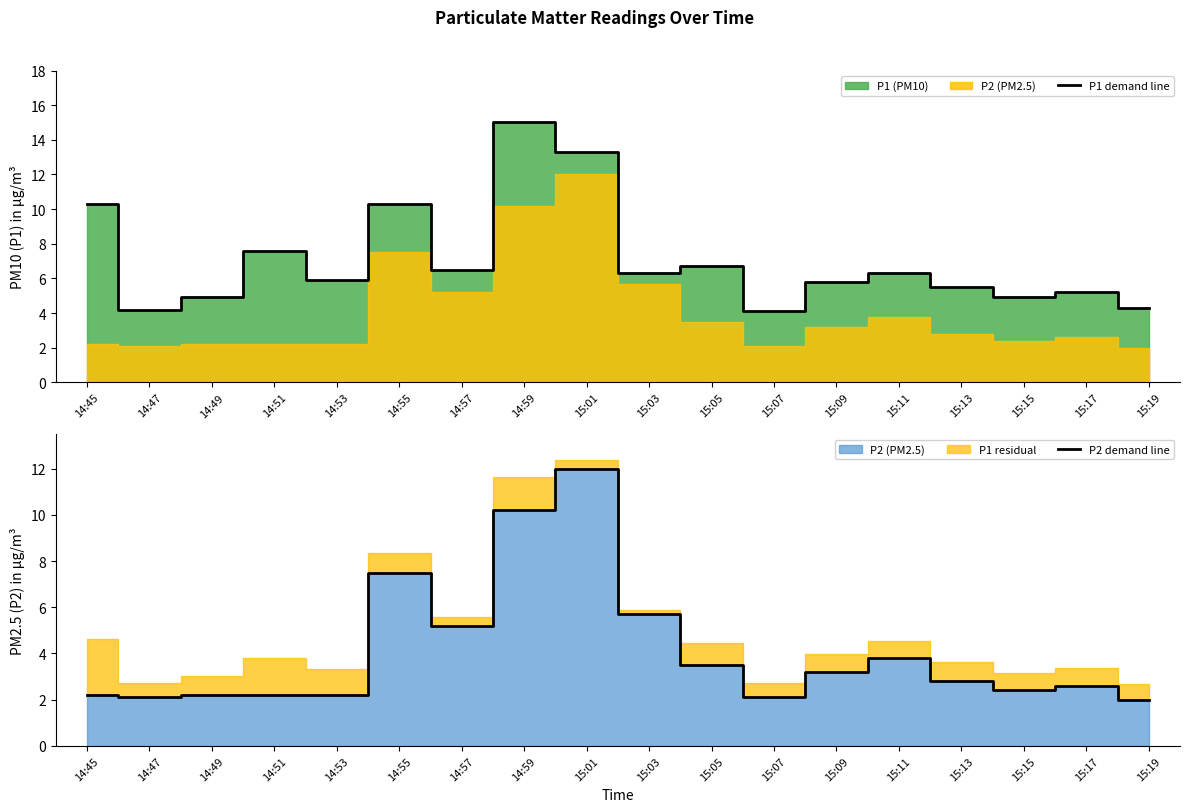

Is it true that P2 demand line equals 3.5 at 15:05?

True